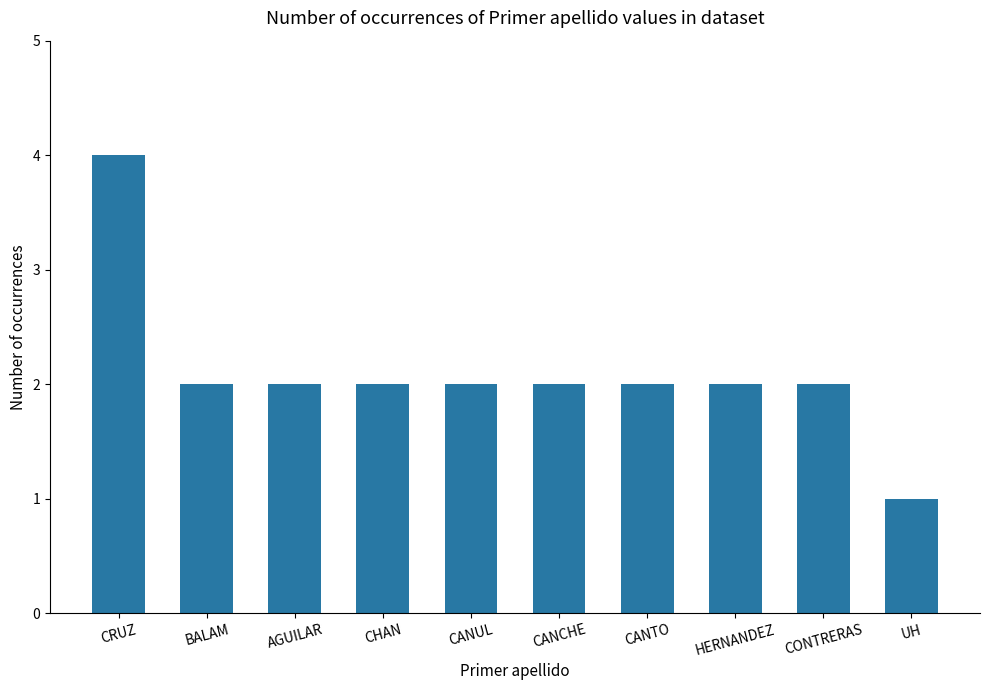

What is the sum of all values?

21